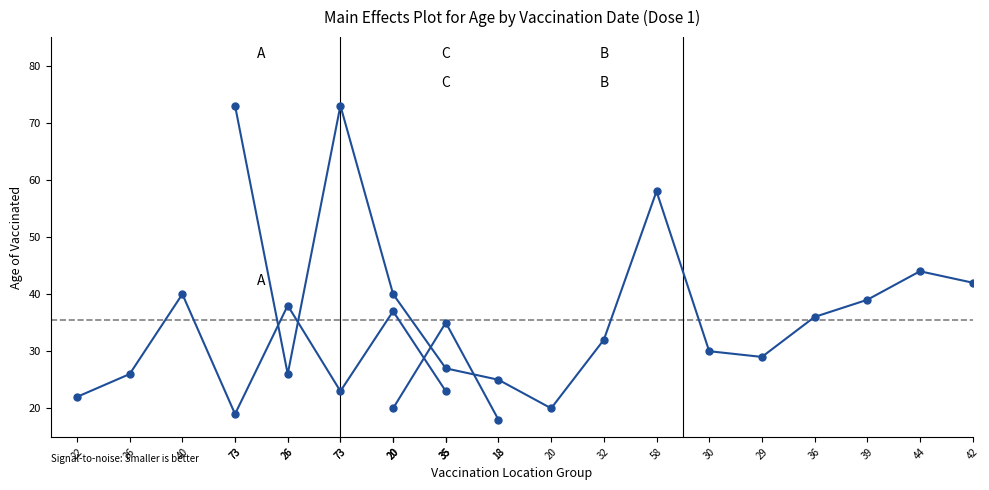

What is the change in value from 20 to 35?

-14